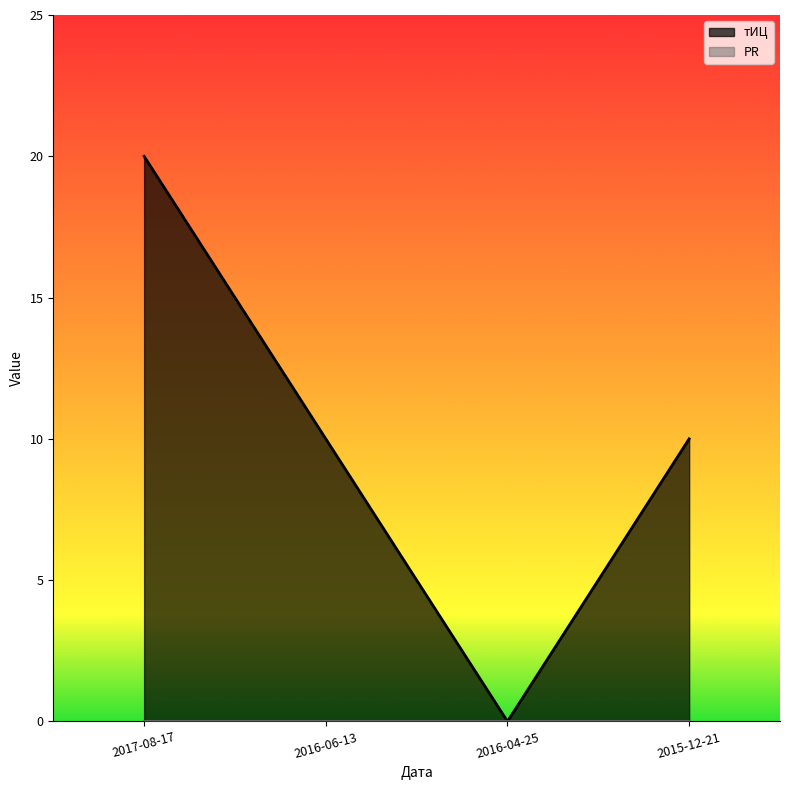

Does the chart have visible grid lines?

No